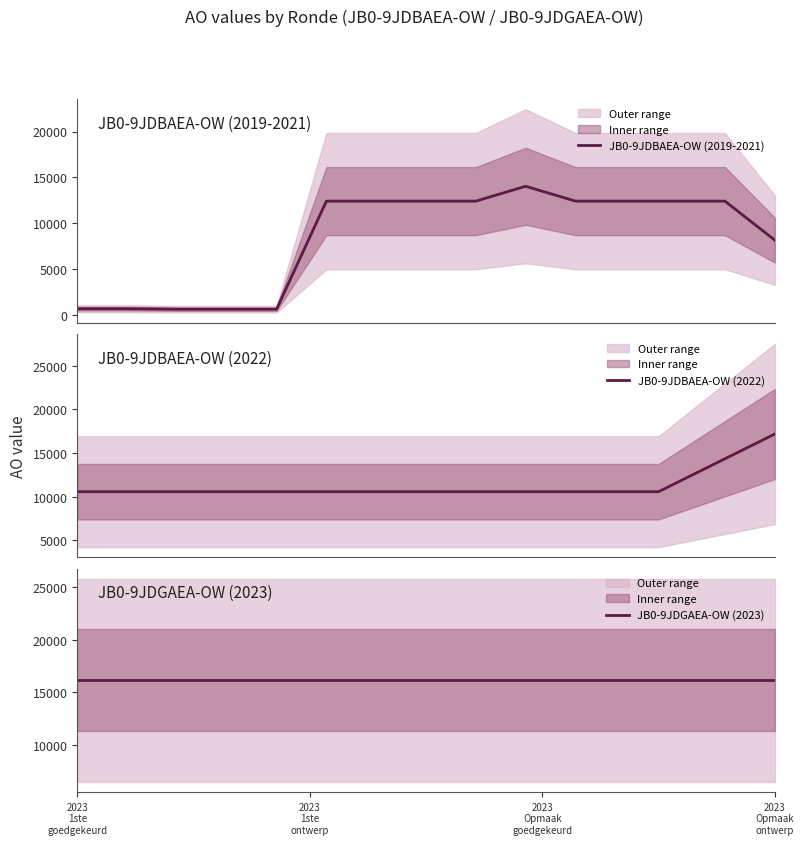

What is the highest value of the JB0-9JDBAEA-OW (2019-2021) series?

14024